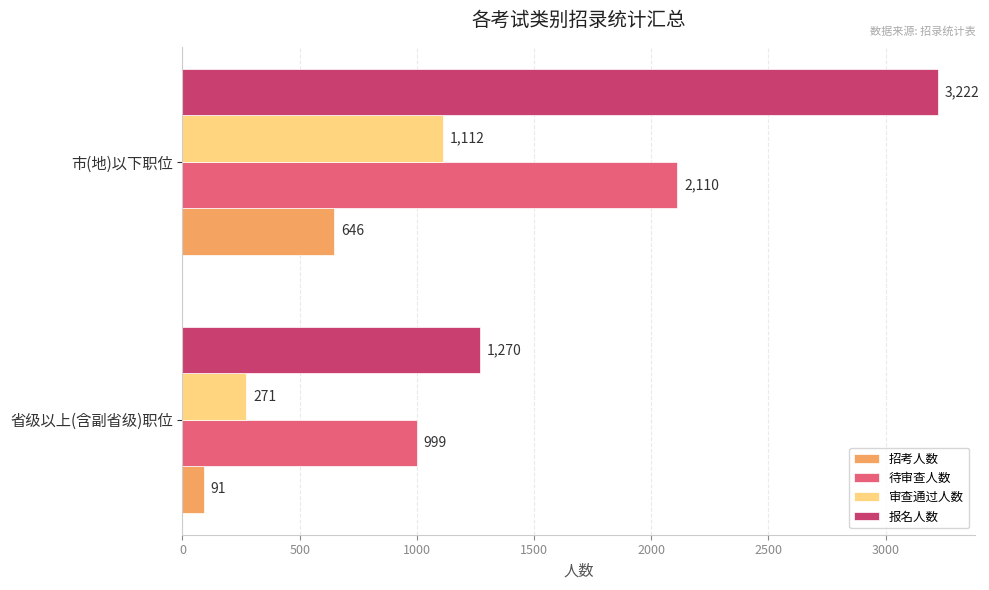

Is it true that 报名人数 equals 1270 at 省级以上(含副省级)职位?

True